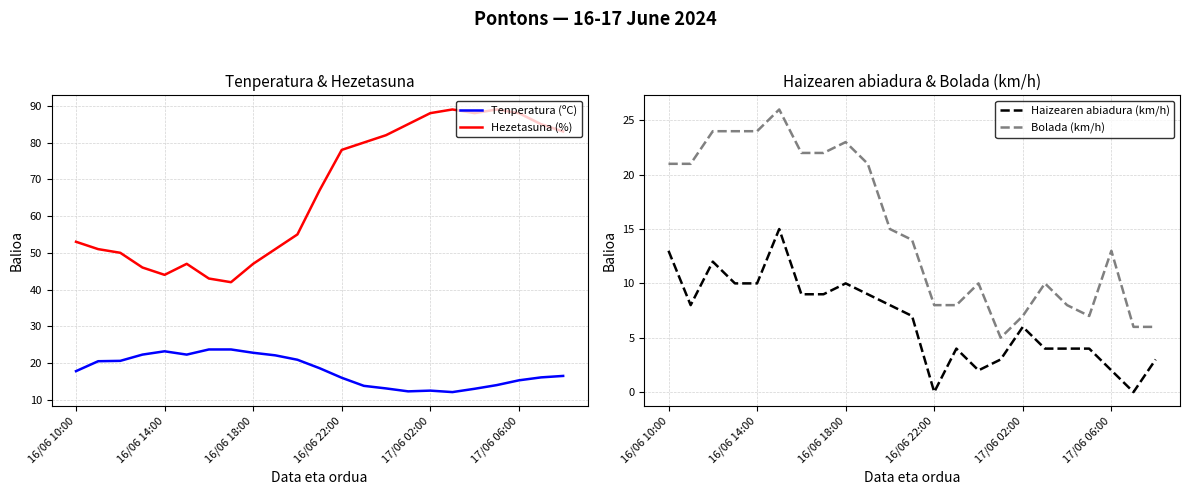

True or false: Tenperatura (ºC) and Haizearen abiadura (km/h) intersect in this chart.

False